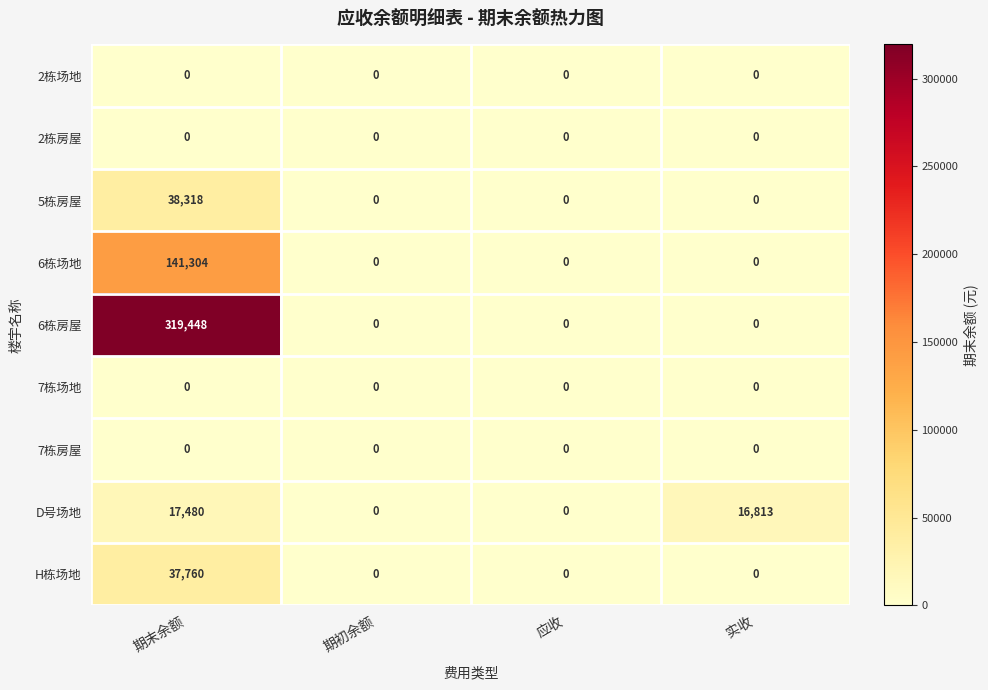

Which series has the largest range (max minus min)?

6栋房屋